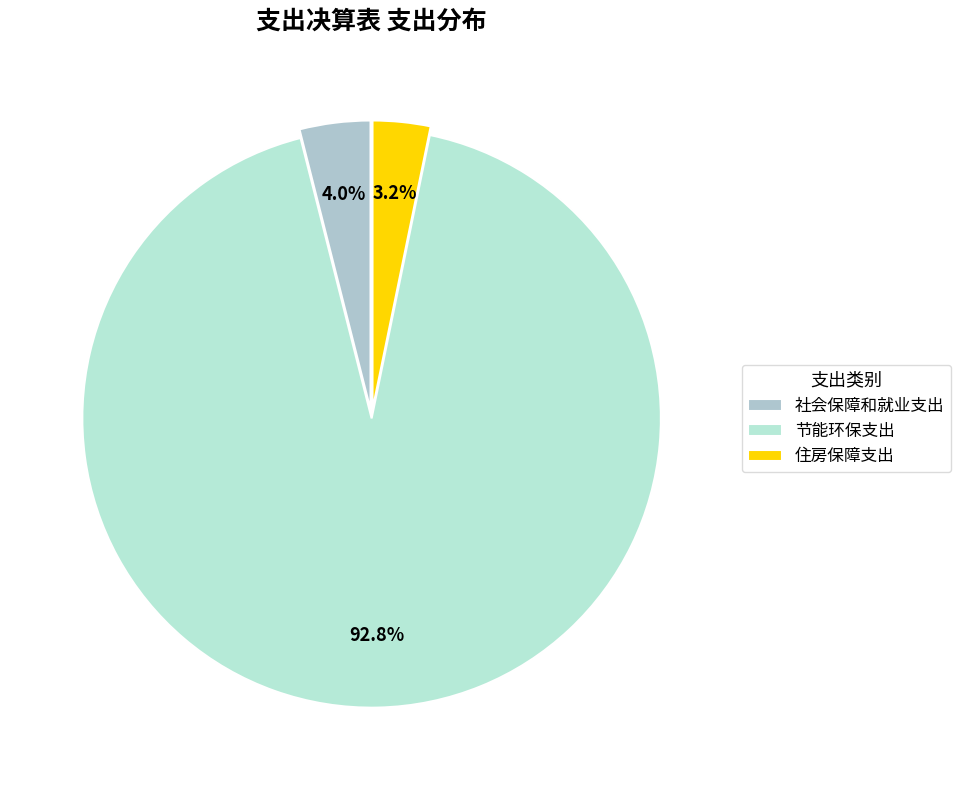

What is the smallest slice in the pie chart?

住房保障支出